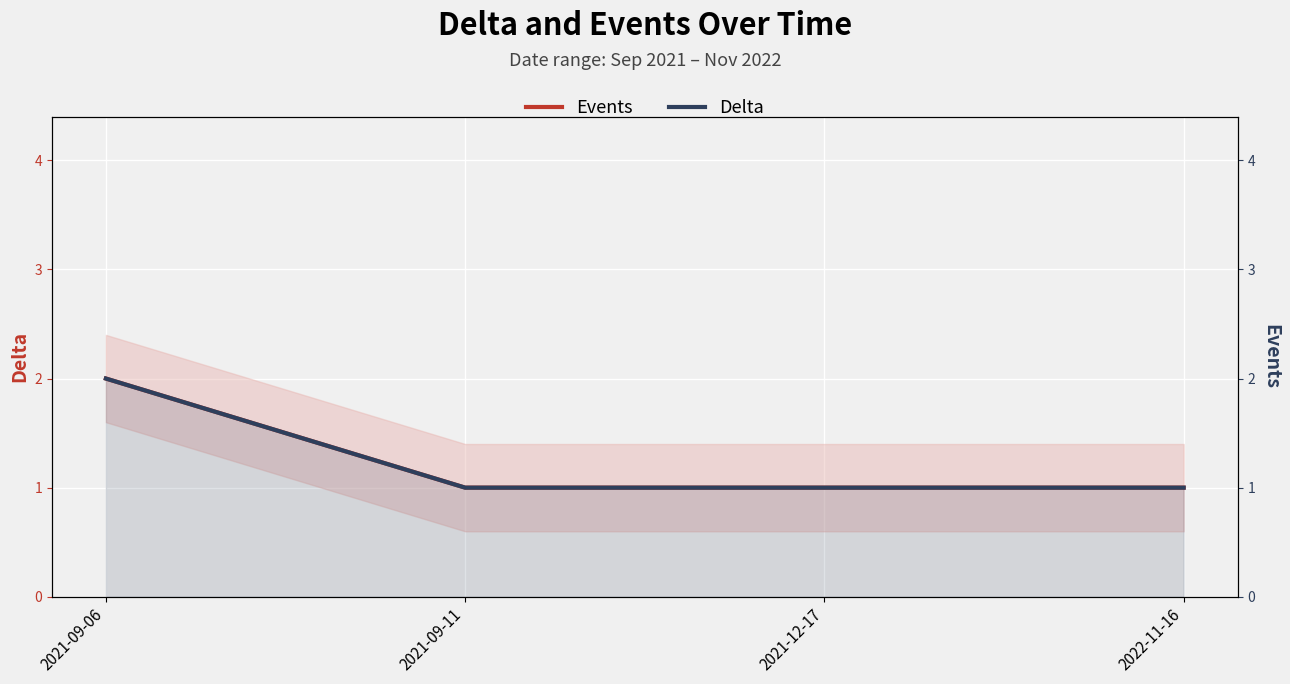

What is the label of the 1st point from the right?

2022-11-16